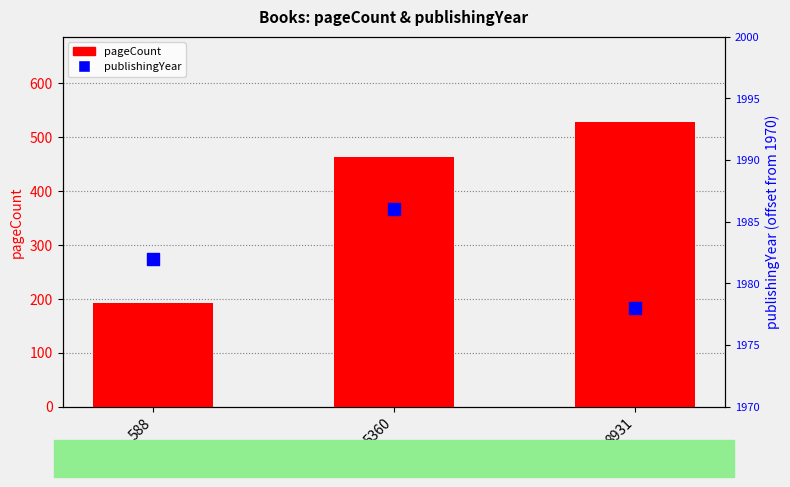

At which category is the sum across all series the highest?

8931